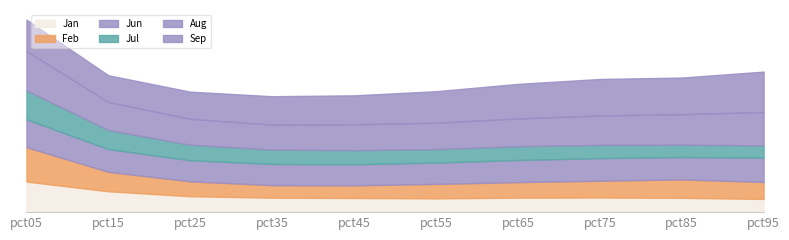

What is the total value across all series at pct15?

7.8